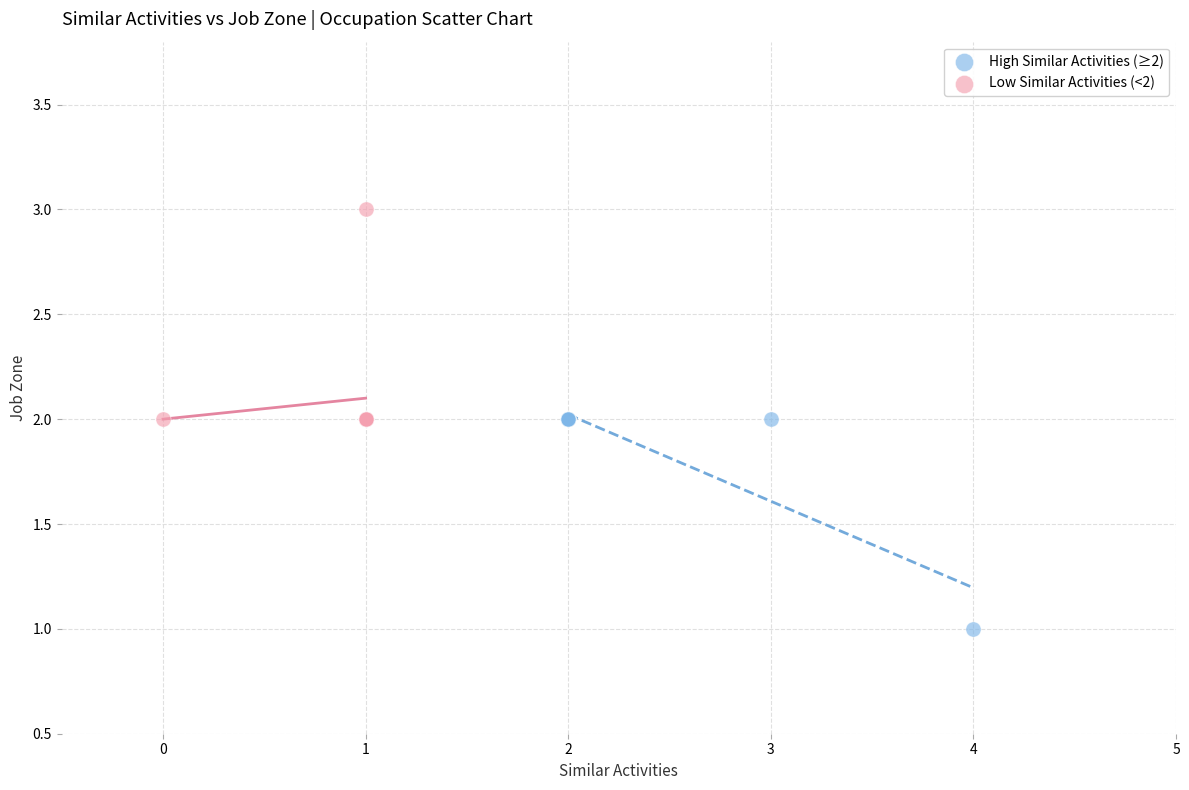

Which series reaches the maximum Y coordinate?

Low Similar Activities (<2)